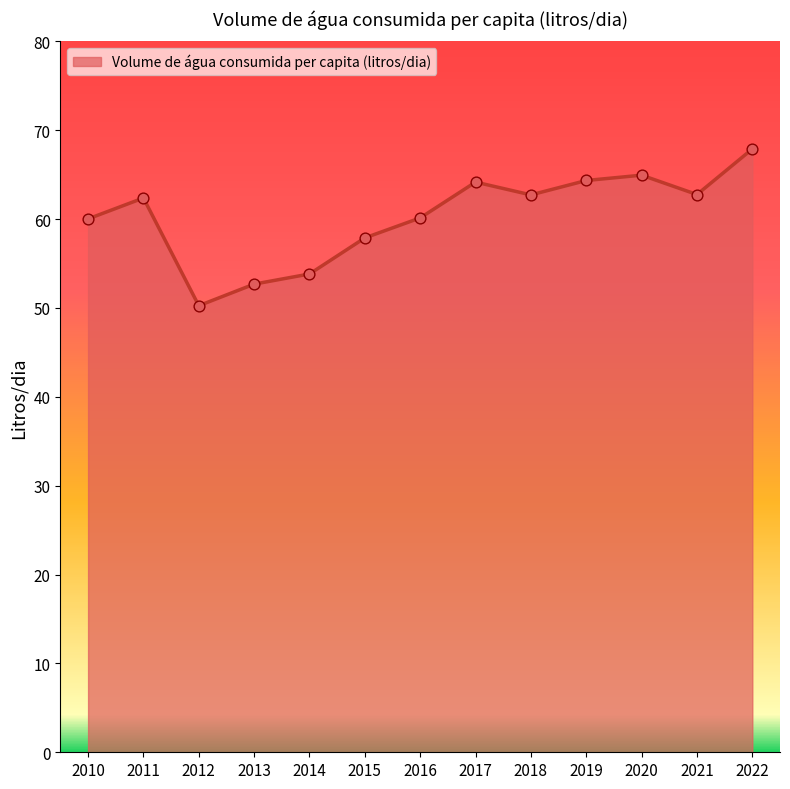

Which has a higher value, 2019 or 2012?

2019